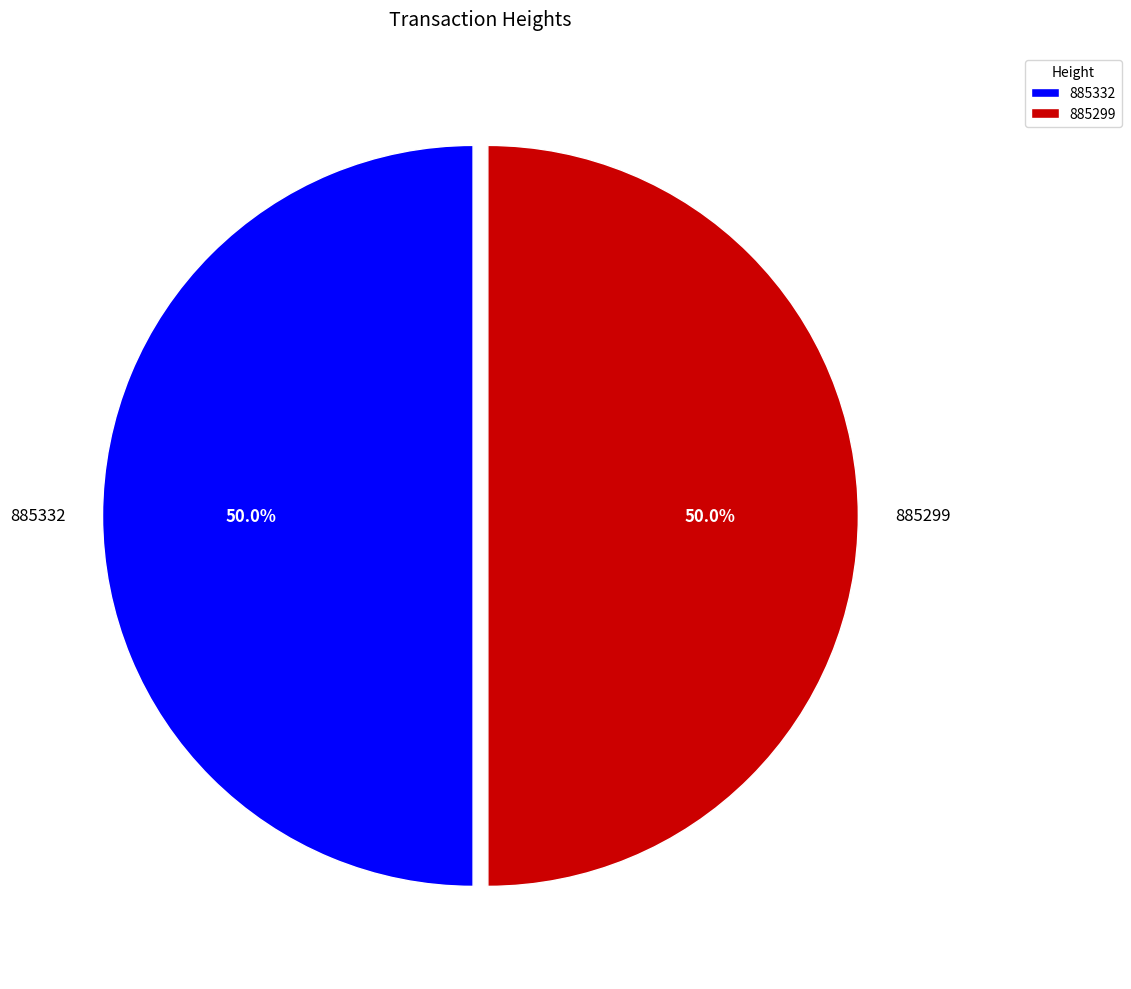

What is the ratio of the value at 885332 to the value at 885299?

1.0